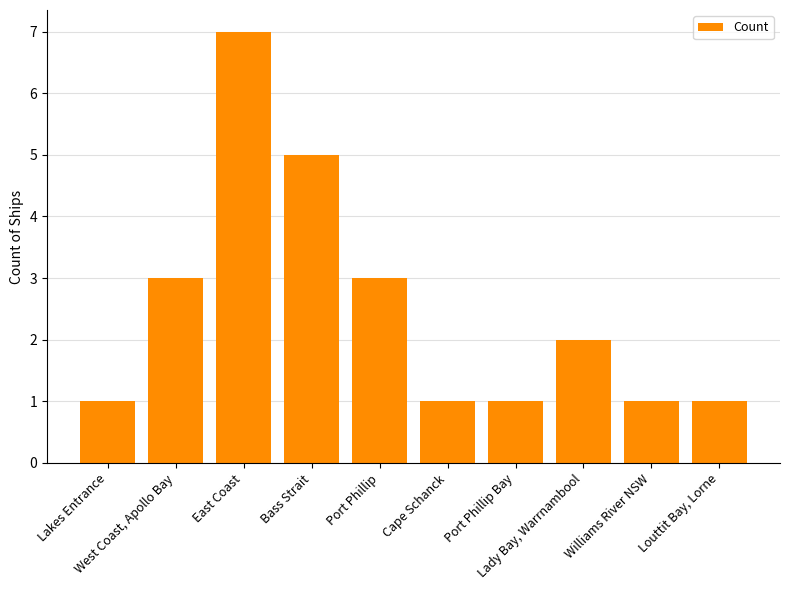

What is the sum of the values at West Coast, Apollo Bay and Louttit Bay, Lorne?

4